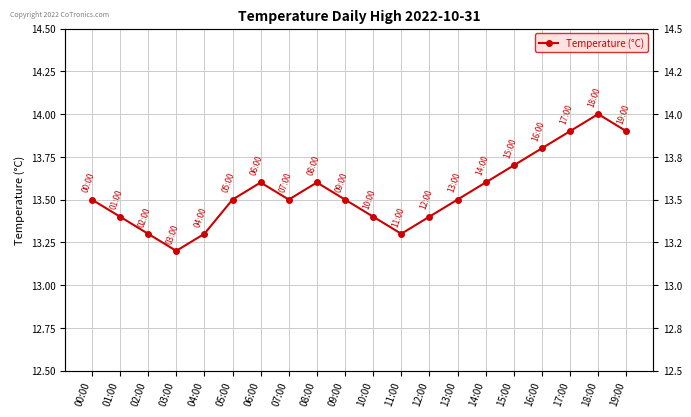

Between 13:00 and 18:00, which is larger?

18:00